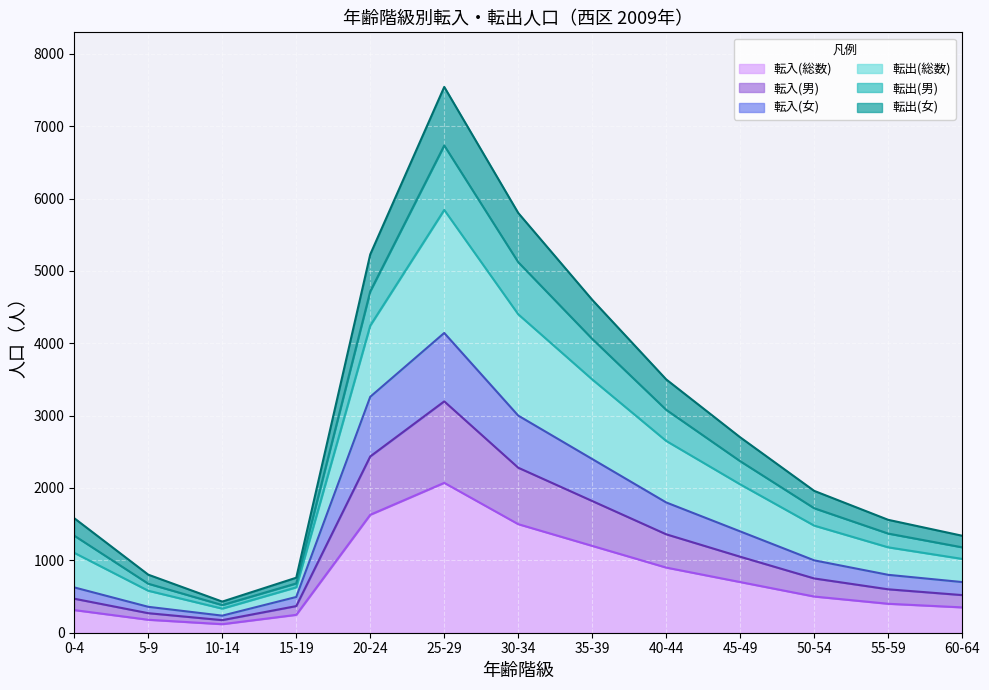

True or false: 転出(総数) and 転入(女) intersect in this chart.

False